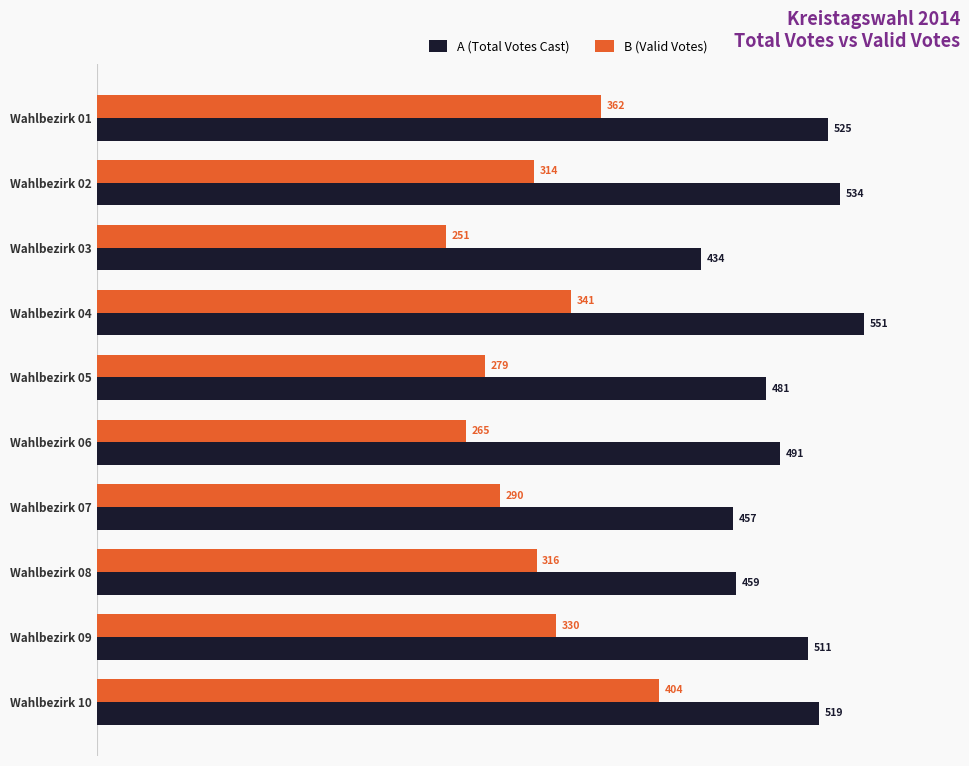

Which category has the highest value across all series?

Wahlbezirk 04